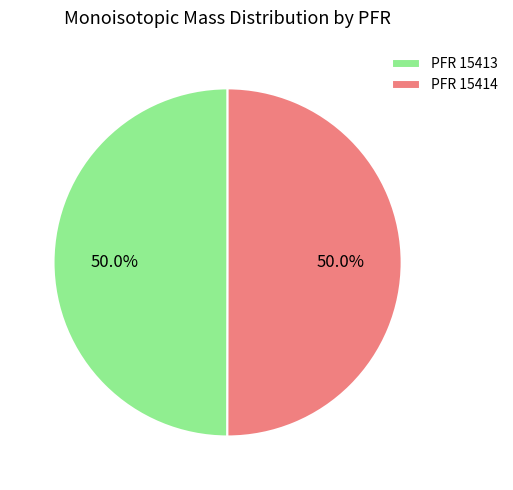

How much of the chart is everything except PFR 15413?

50.0%